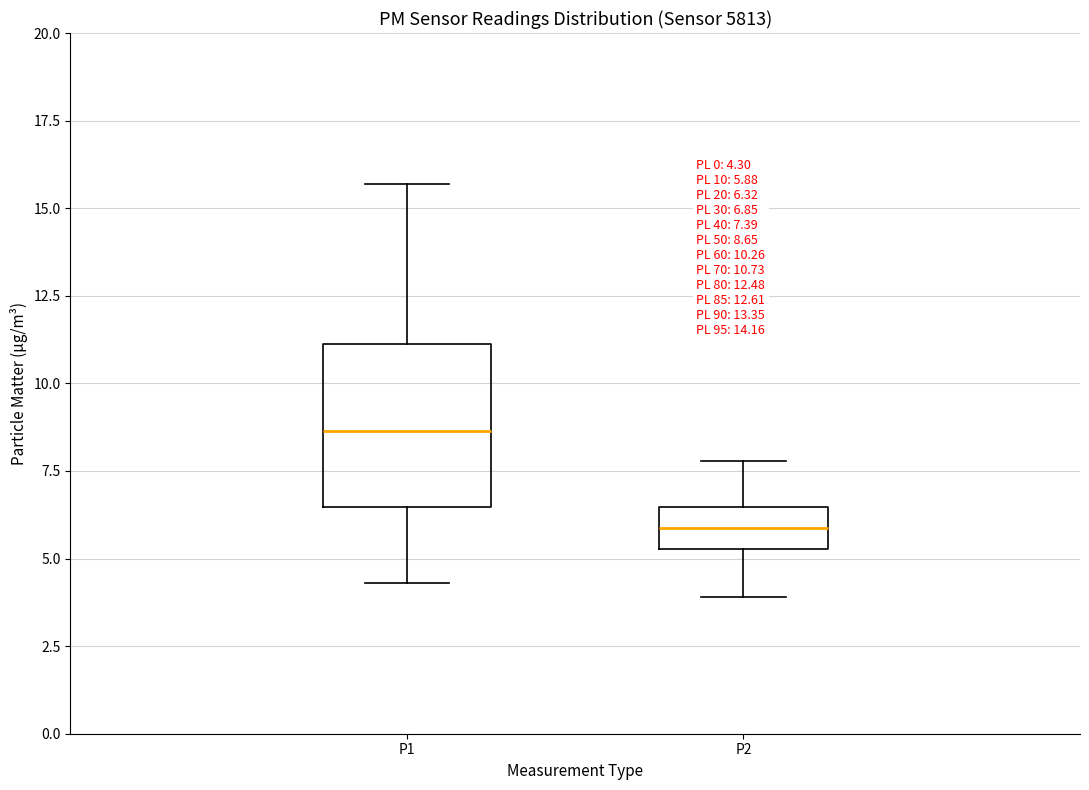

Which box's median line is the lowest?

P2